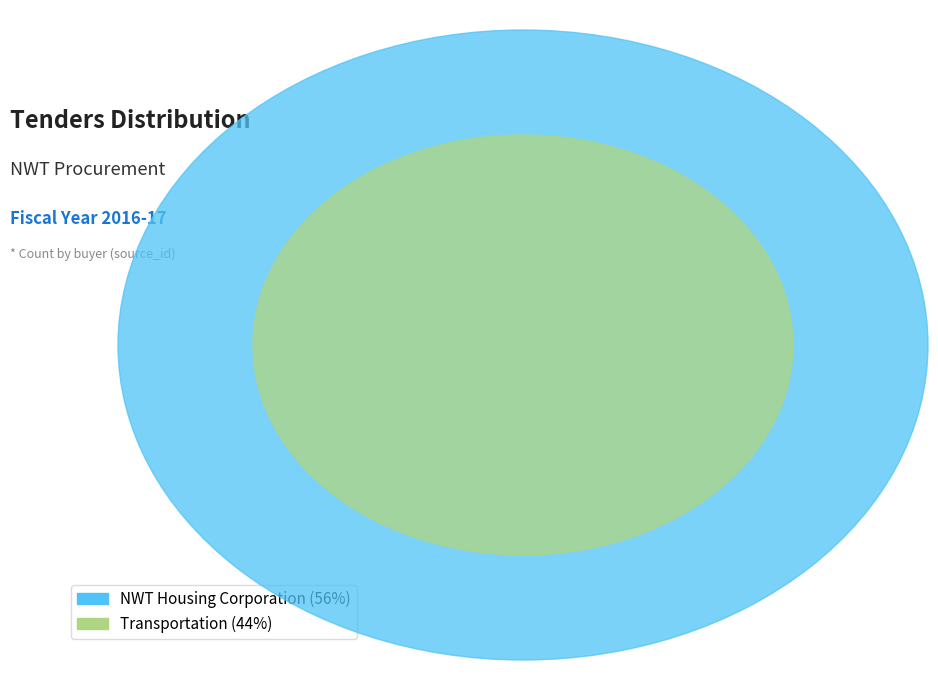

Does Transportation account for over 50% of the chart?

No